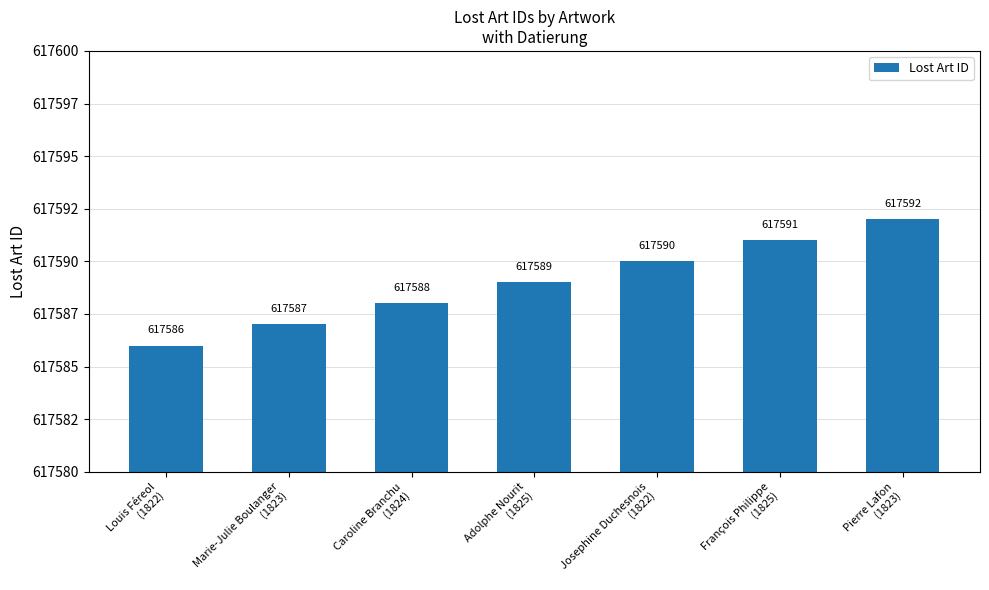

Which label corresponds to the largest value in the chart?

Pierre Lafon
(1823)